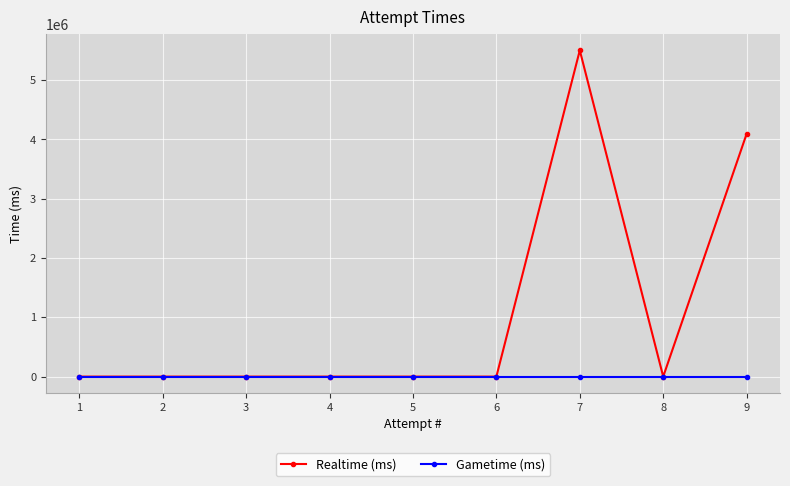

What are all the series names shown in the legend?

Realtime (ms), Gametime (ms)